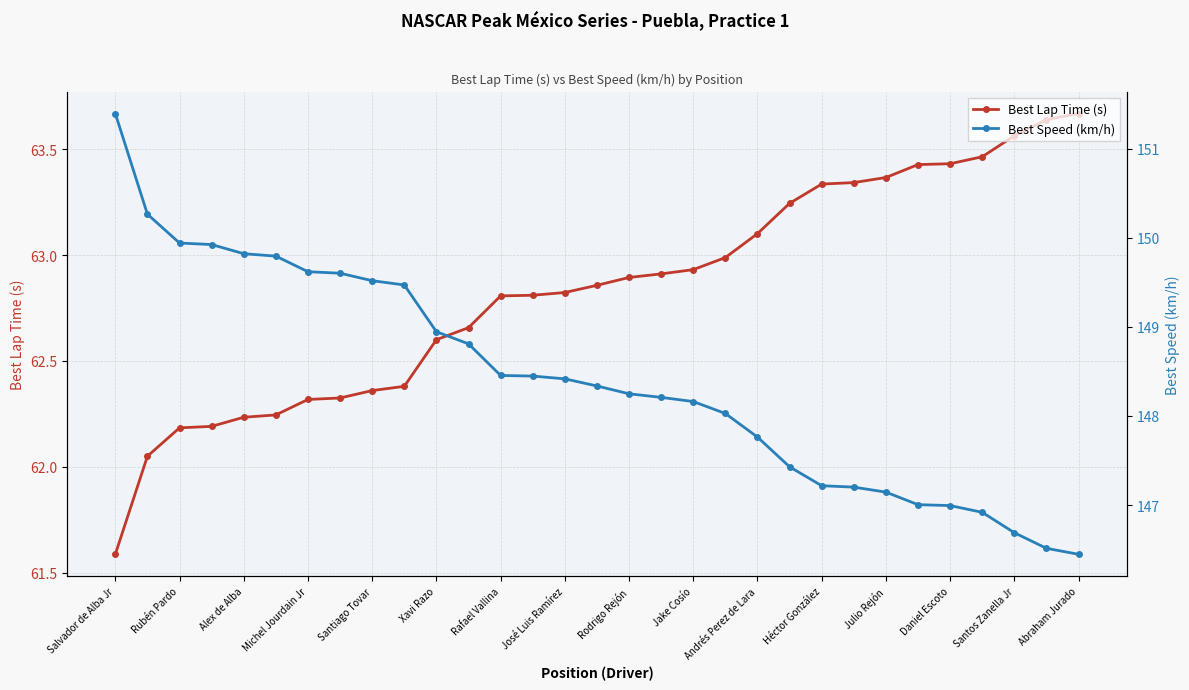

True or false: Best Lap Time (s) and Best Speed (km/h) cross at least once.

False